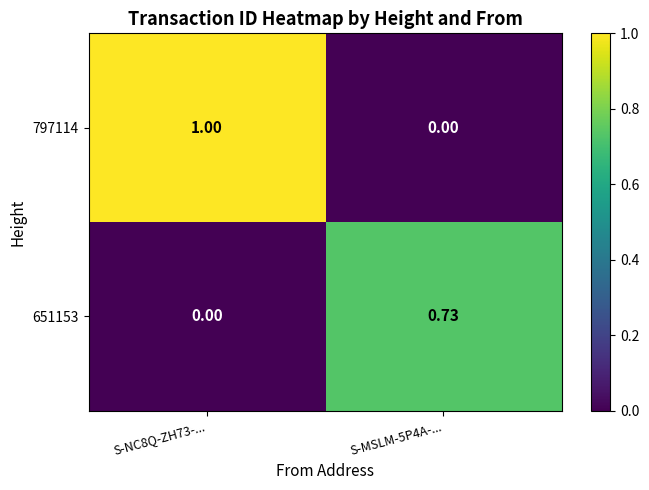

At S-NC8Q-ZH73-..., list the series in order from smallest to largest.

651153, 797114